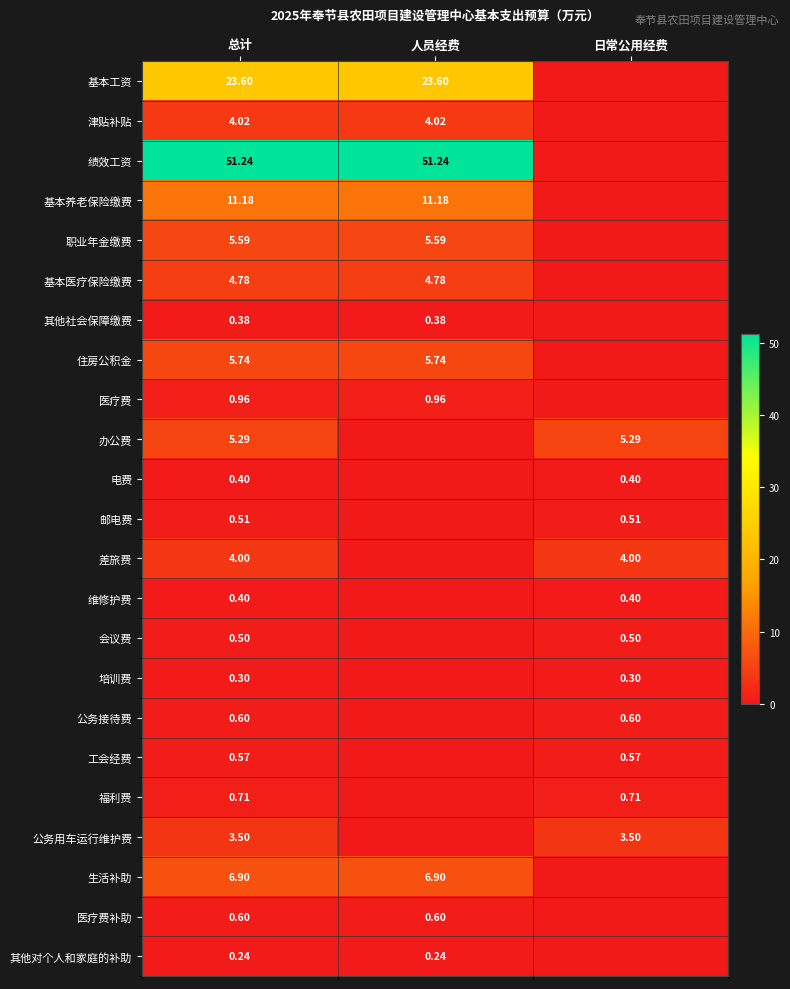

Between 总计 and 日常公用经费, which is larger?

总计